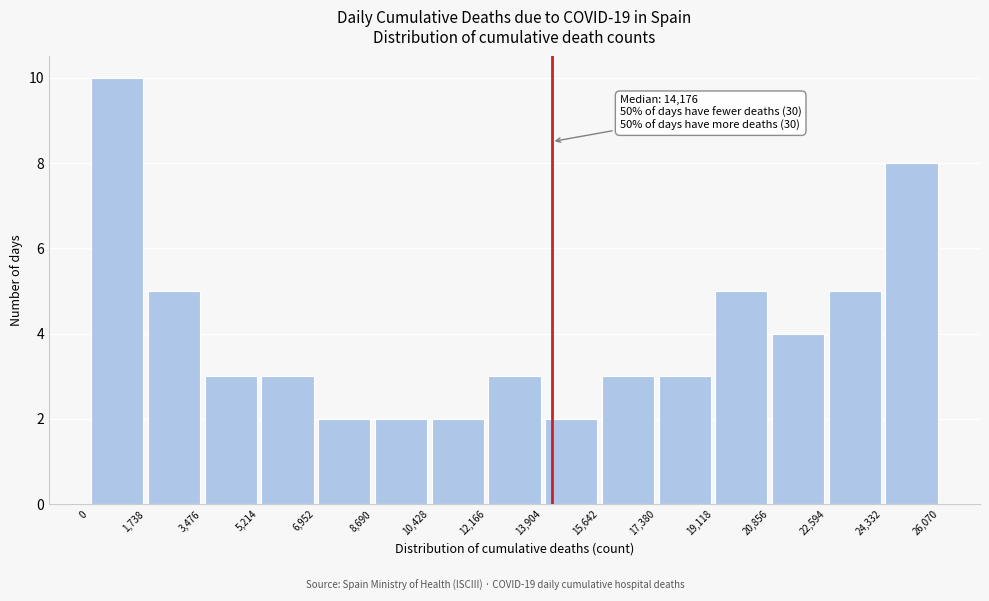

Over which range of the x-axis is the bar tallest?

0 to 1,738